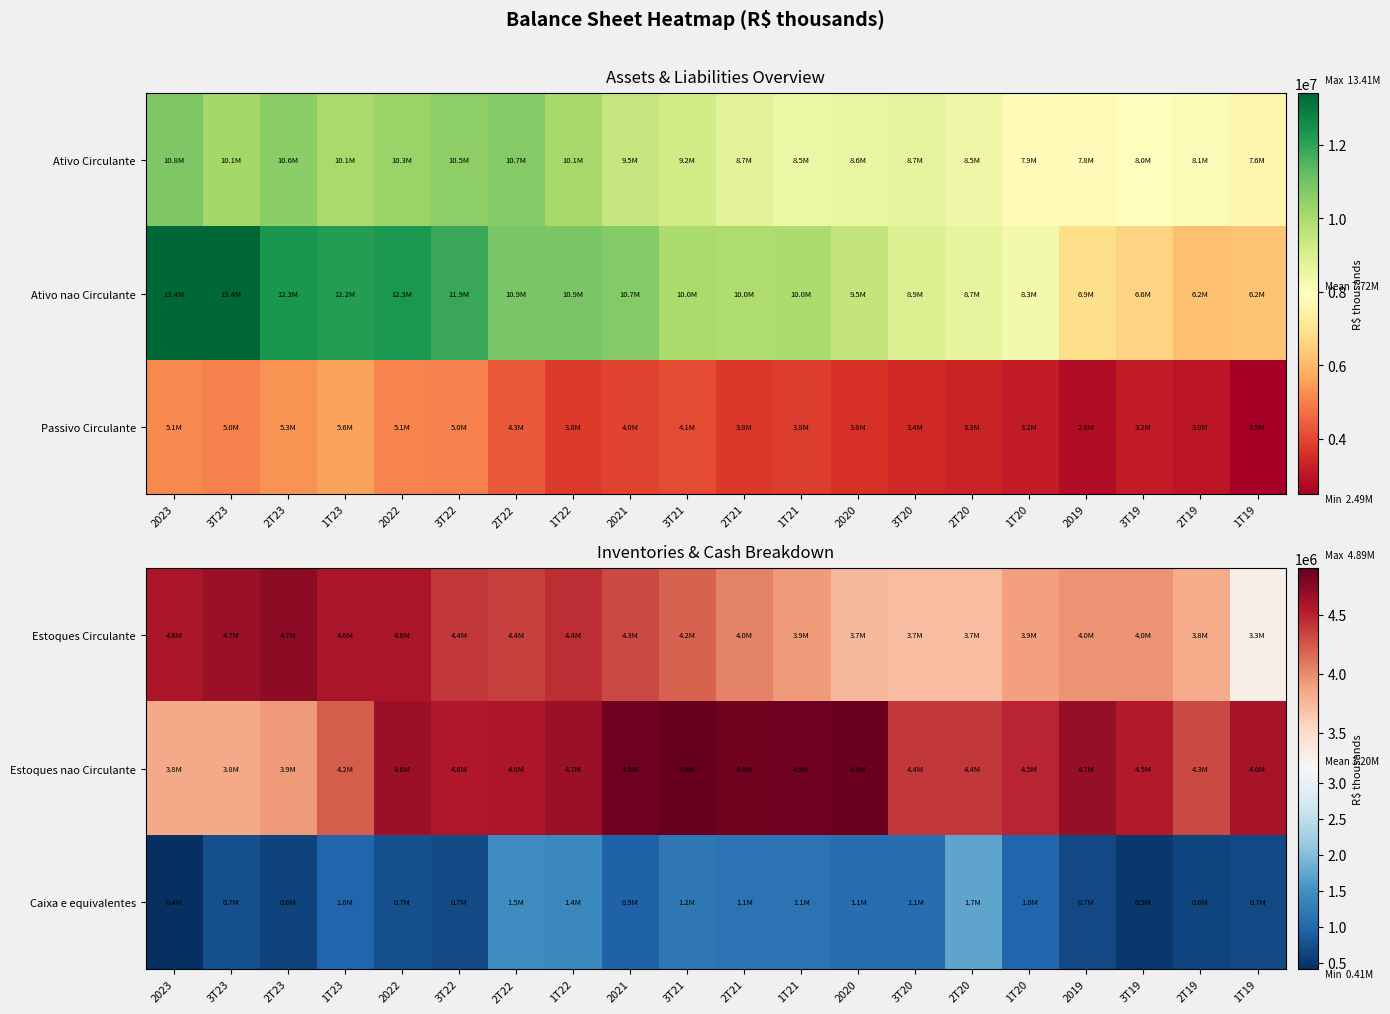

How many data points in Estoques Circulante are less than 4203213?

10